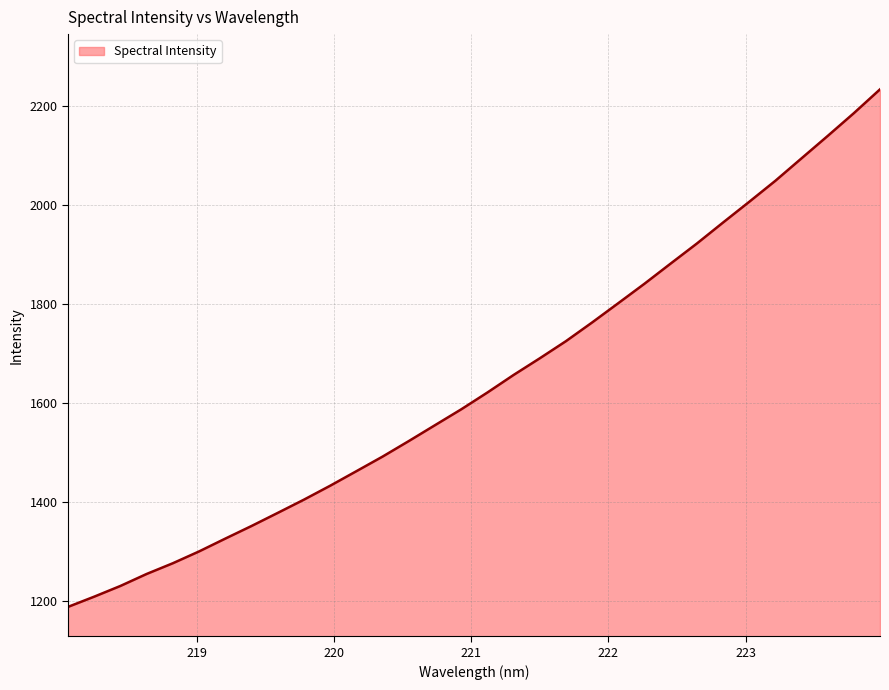

How many lines are shown in the chart?

1